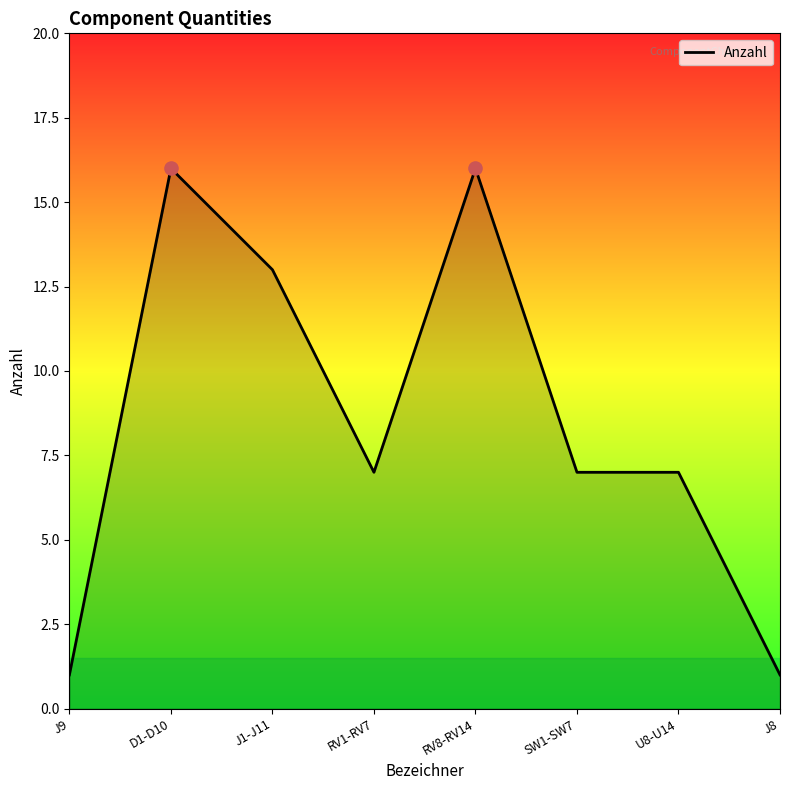

What is the ratio of the value at RV1-RV7 to the value at J1-J11?

0.5